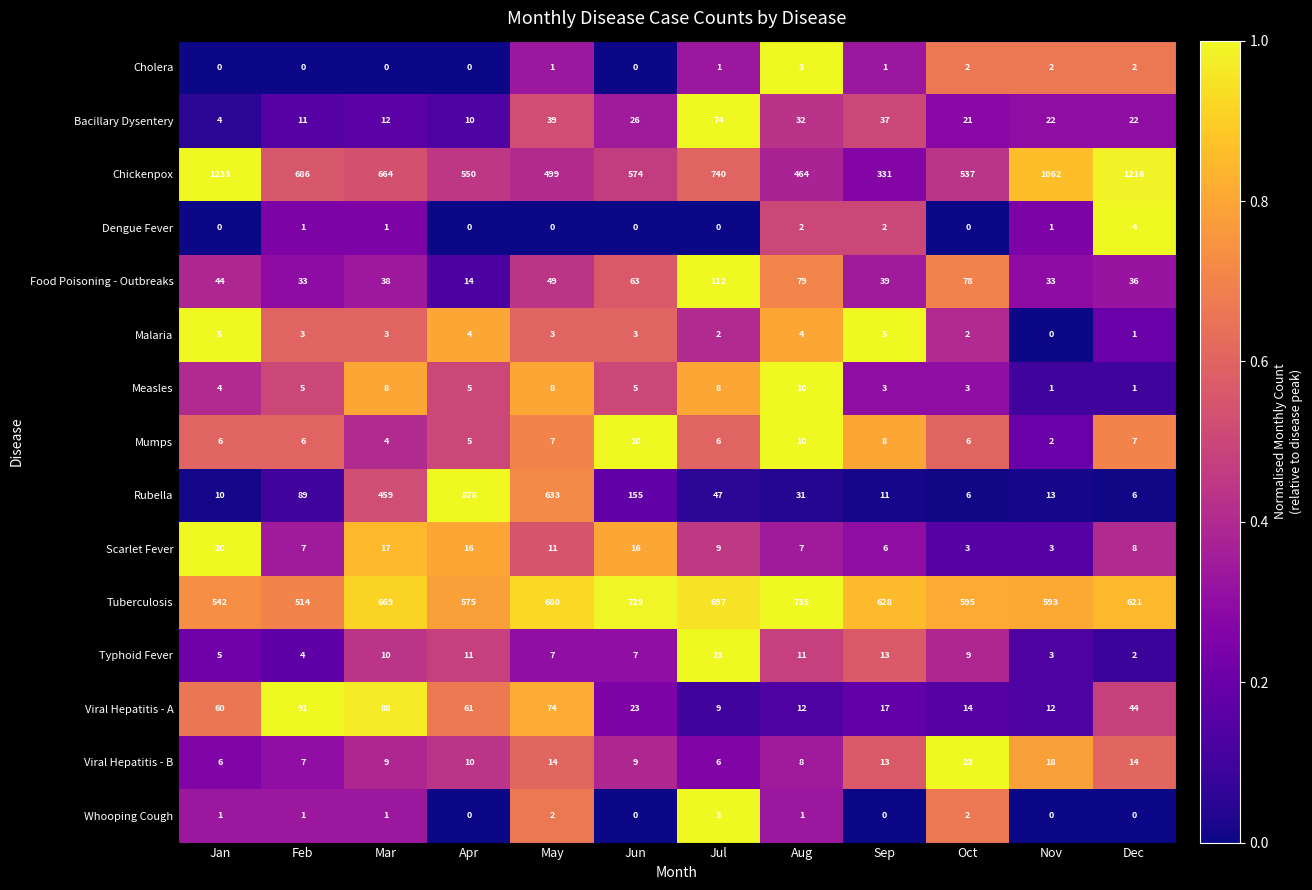

What is the sum of all Measles values?

61